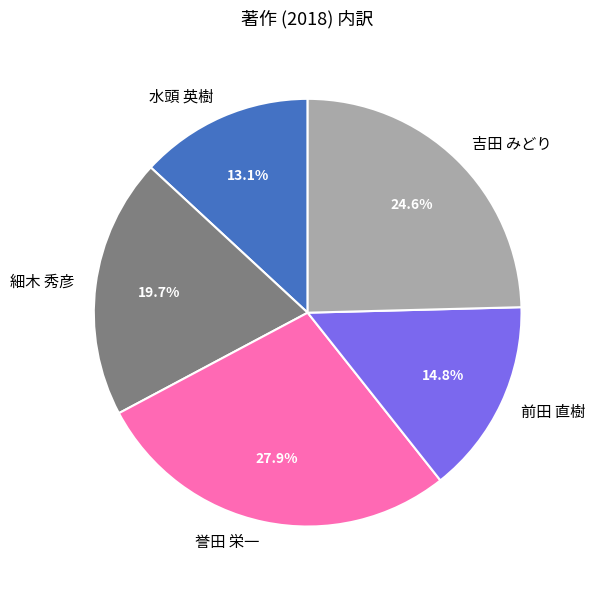

What percentage is NOT represented by 細木 秀彦?

80.3%